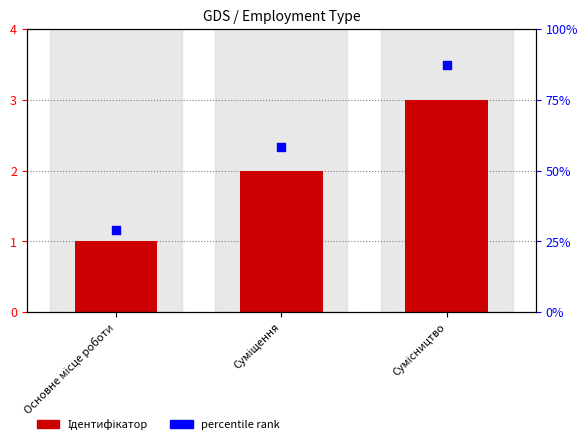

What is the total value across all series at Суміщення?

4.3